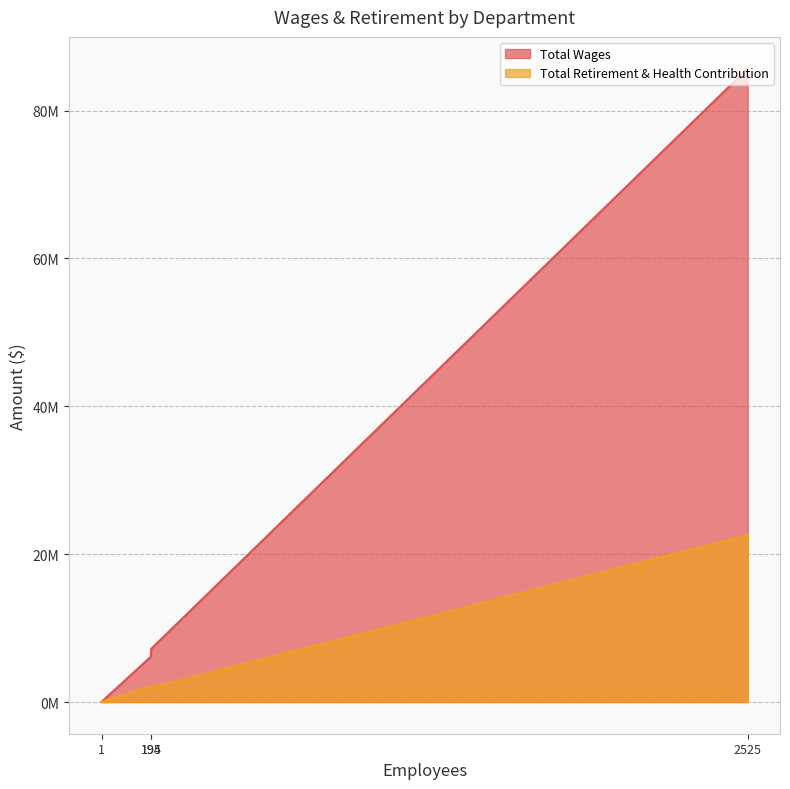

At District Office, list the series in order from smallest to largest.

Total Retirement & Health Contribution, Total Wages